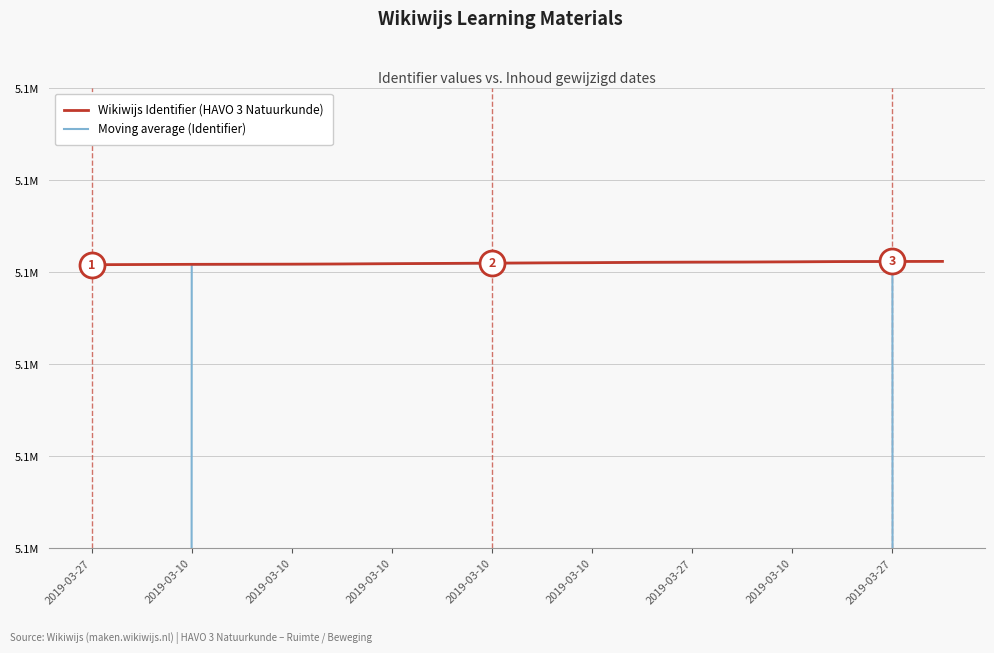

List the series in order of their overall mean, highest first.

Wikiwijs Identifier (HAVO 3 Natuurkunde), Moving average (Identifier)